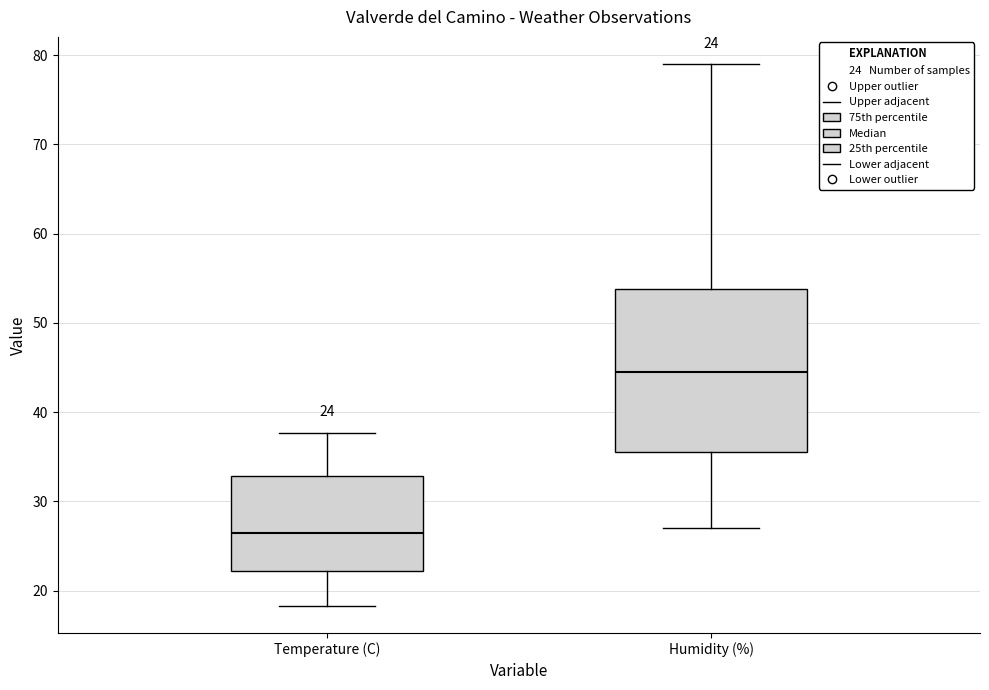

Which box's median line is the highest?

Humidity (%)